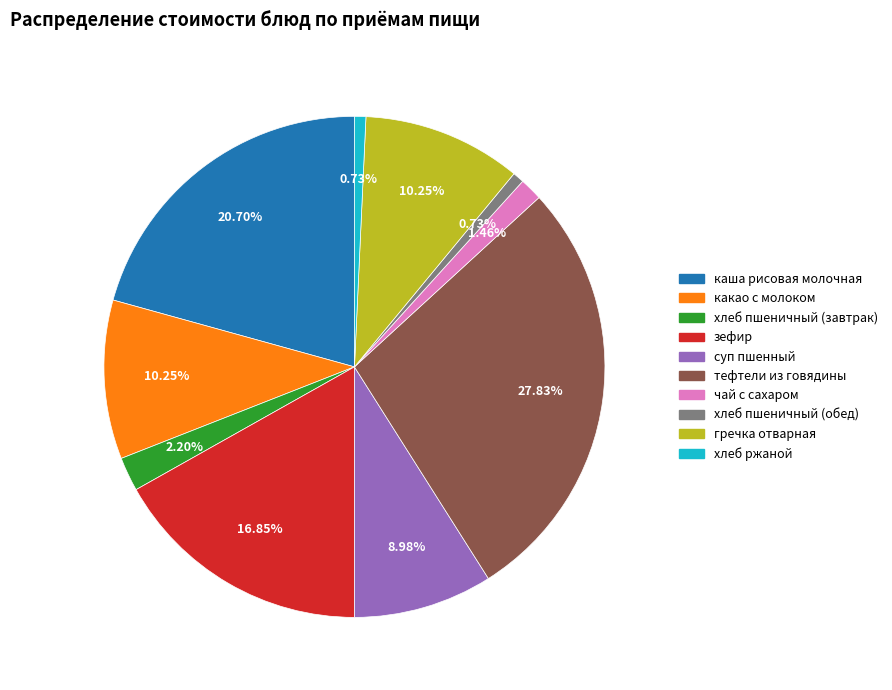

True or false: чай с сахаром accounts for 15% of the total.

False